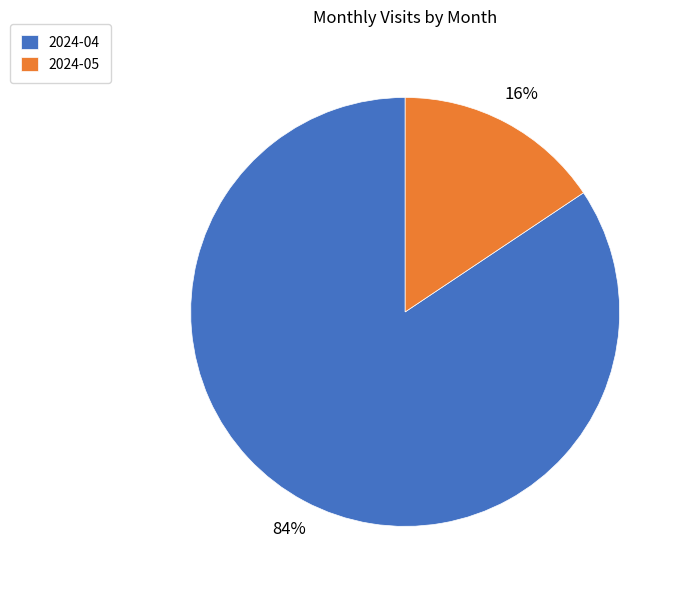

What is the largest slice in the pie chart?

2024-04